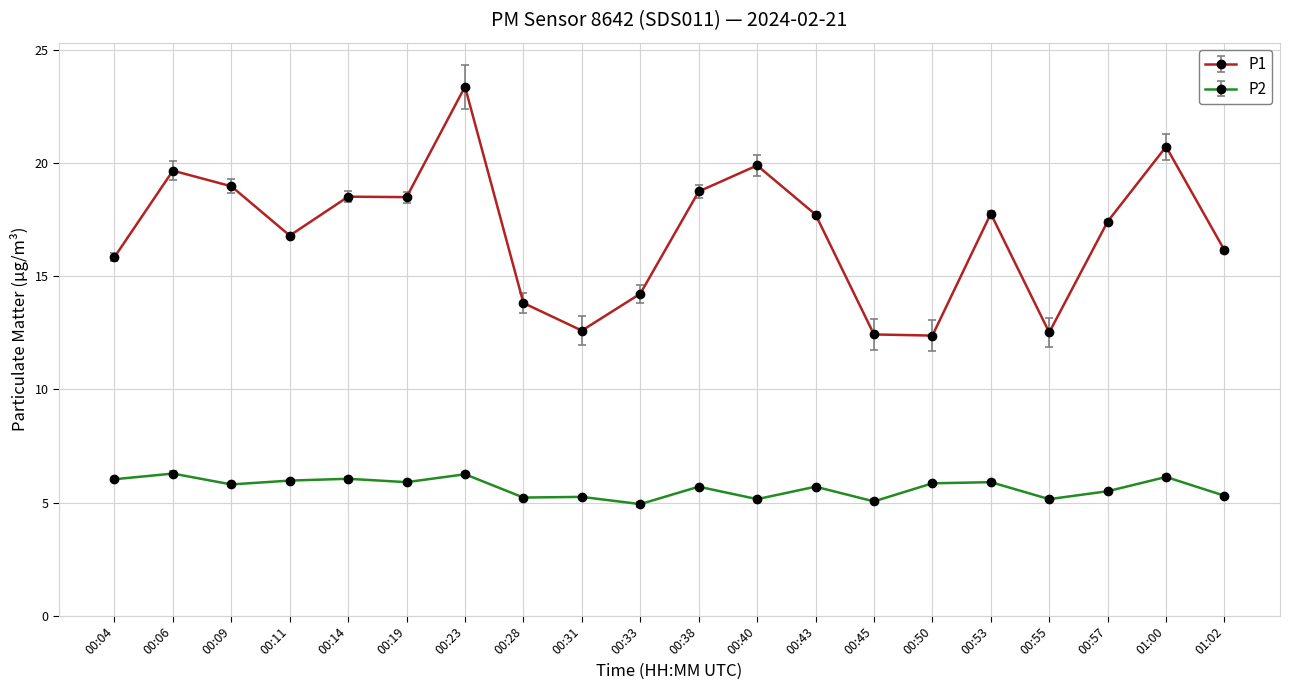

What is the difference between the maximum and second lowest values in the P2 series?

1.2